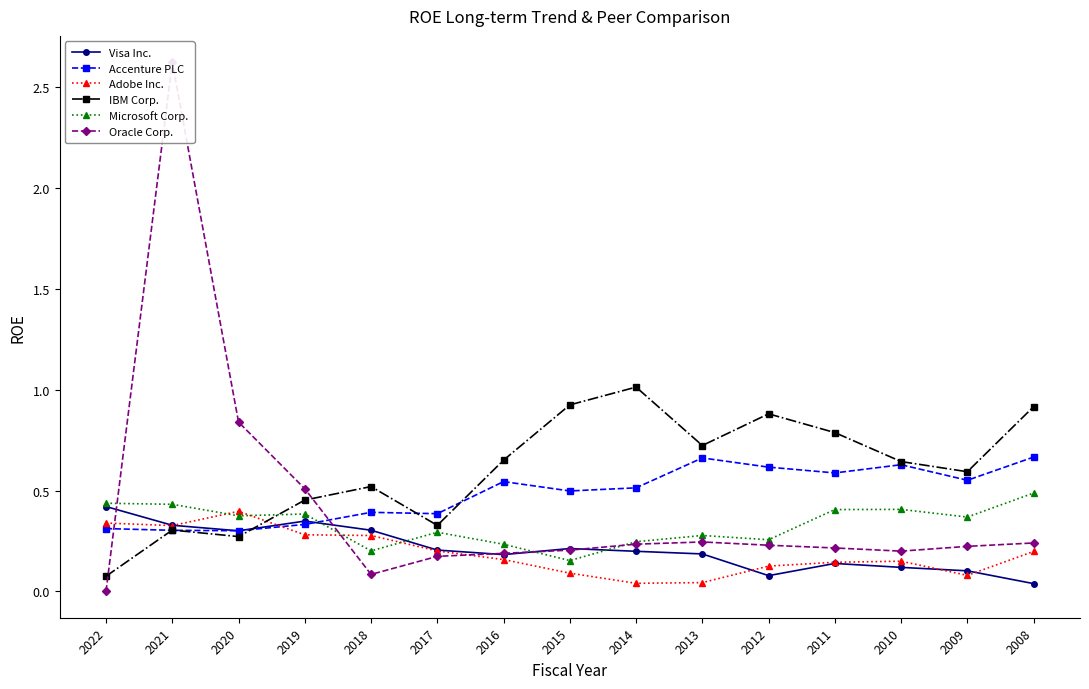

Which category has the highest value across all series?

2021